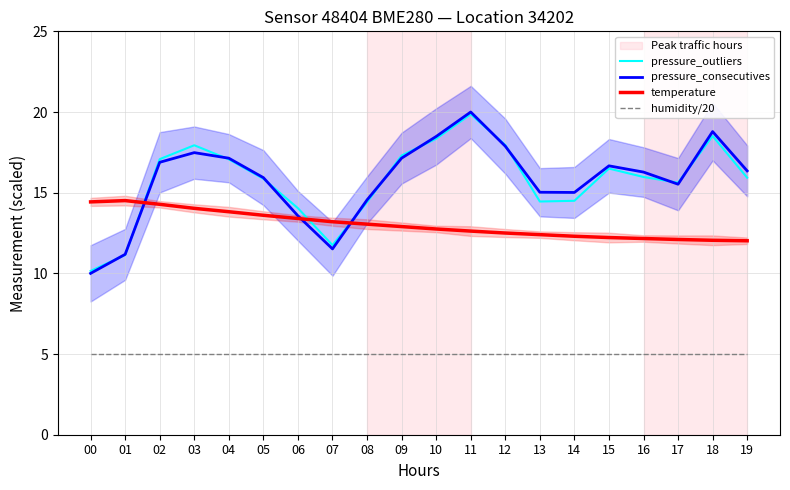

Where does the pressure_outliers series first go above 15?

02